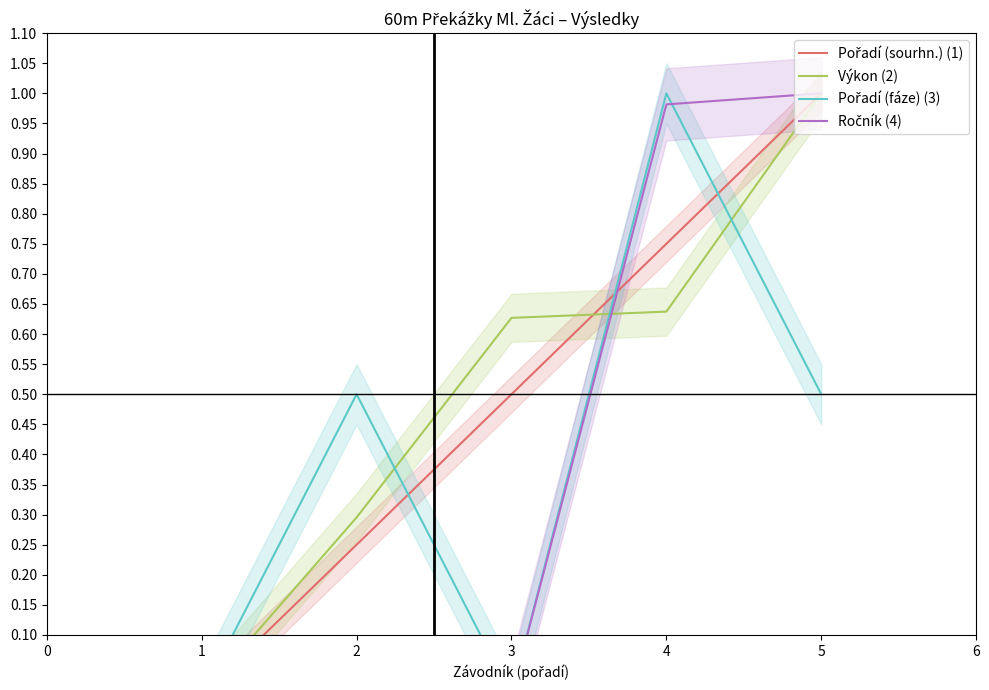

What are all the series names shown in the legend?

Pořadí (sourhn.) (1), Výkon (2), Pořadí (fáze) (3), Ročník (4)